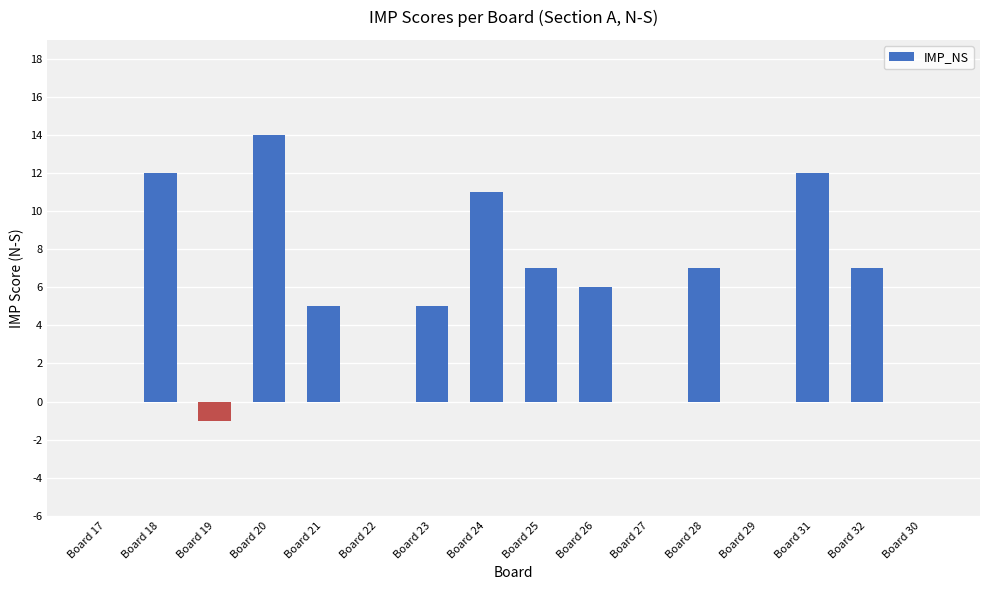

What is the change in value from Board 18 to Board 20?

+2